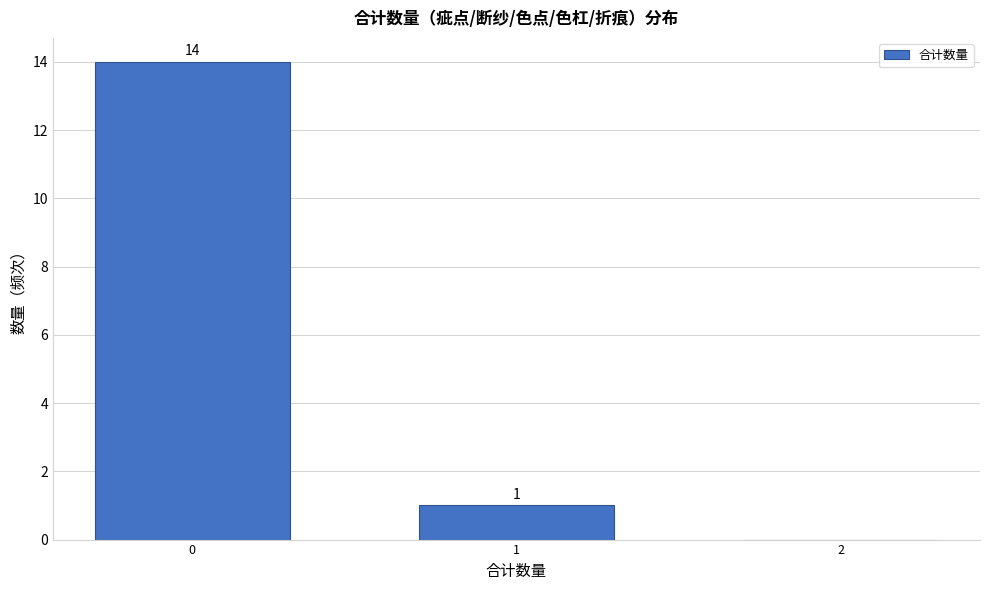

Reading left to right, list all the values displayed in this chart.

0=14	1=1	2=0